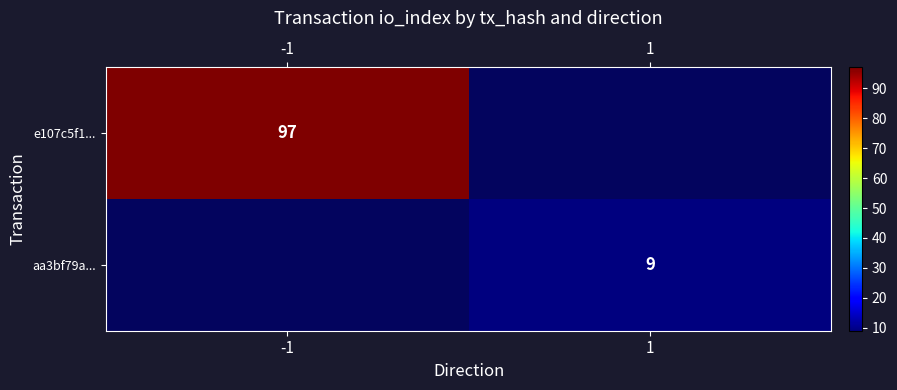

How many categories are shown in the chart?

2